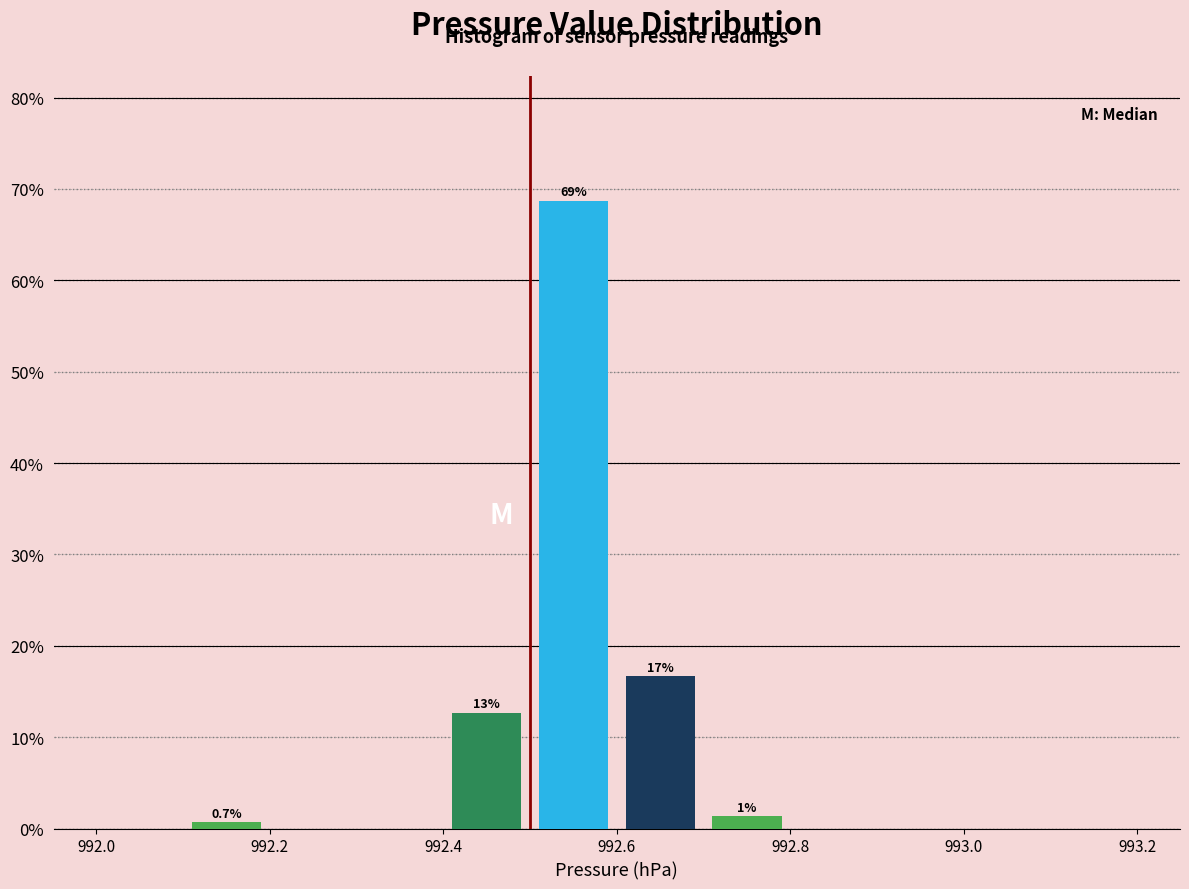

Over which range of the x-axis is the bar tallest?

992.5 to 992.6